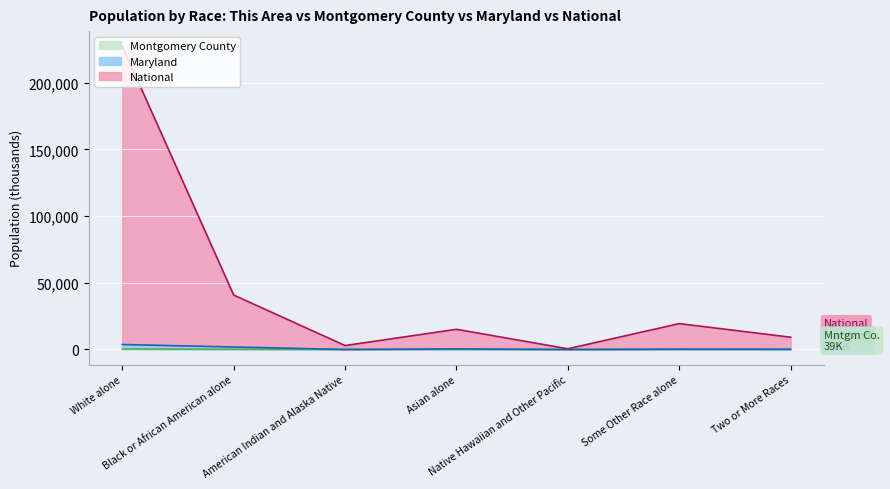

What is the approximate value of Maryland at American Indian and Alaska Native?

24.1